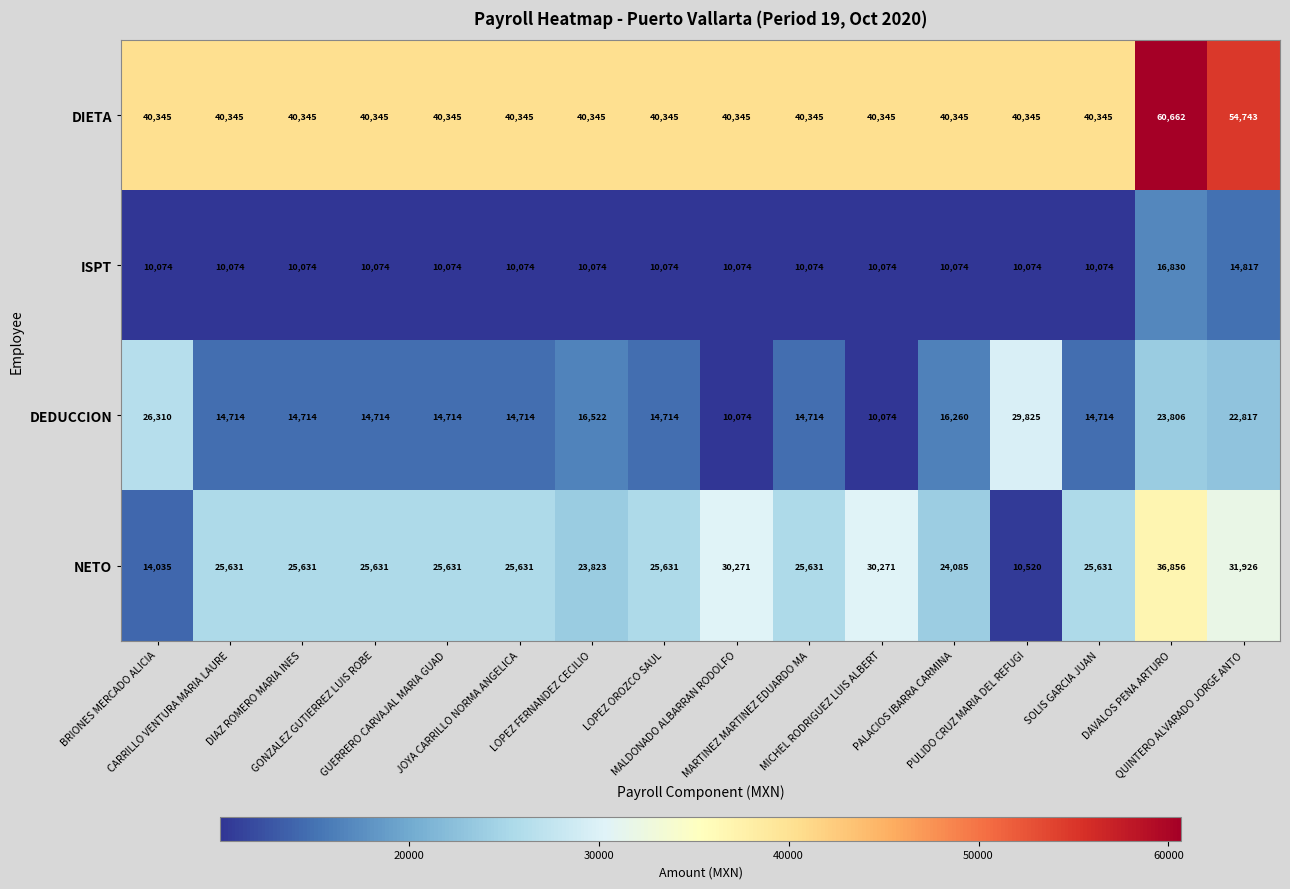

What is the maximum value shown in the chart?

60662